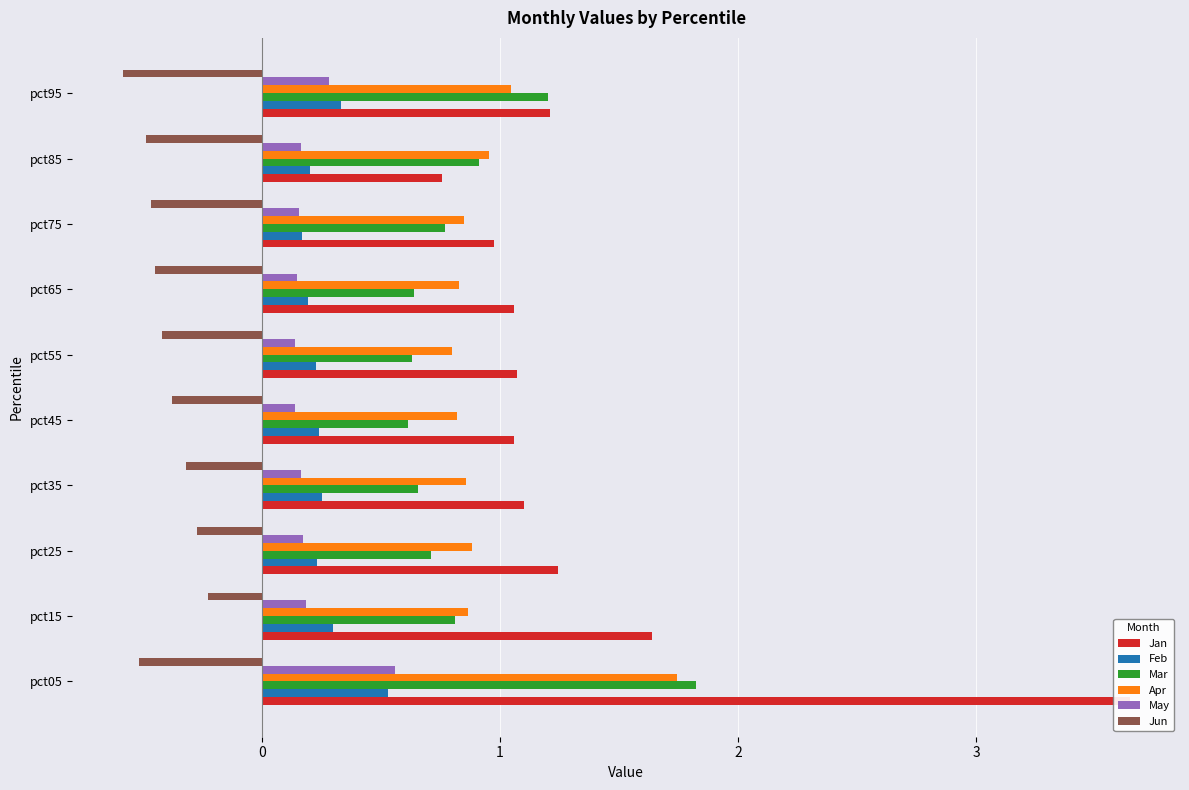

The Feb series shows 0.1 at pct85. True or false?

False